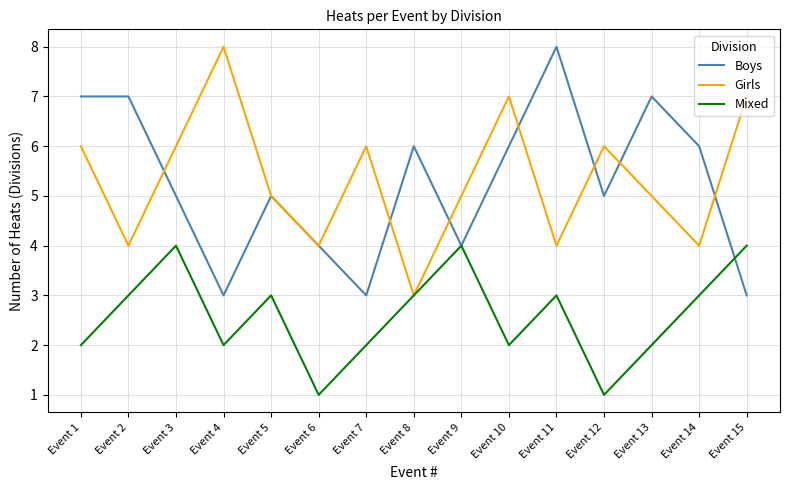

What is the spread (max minus min) of values at Event 8?

3